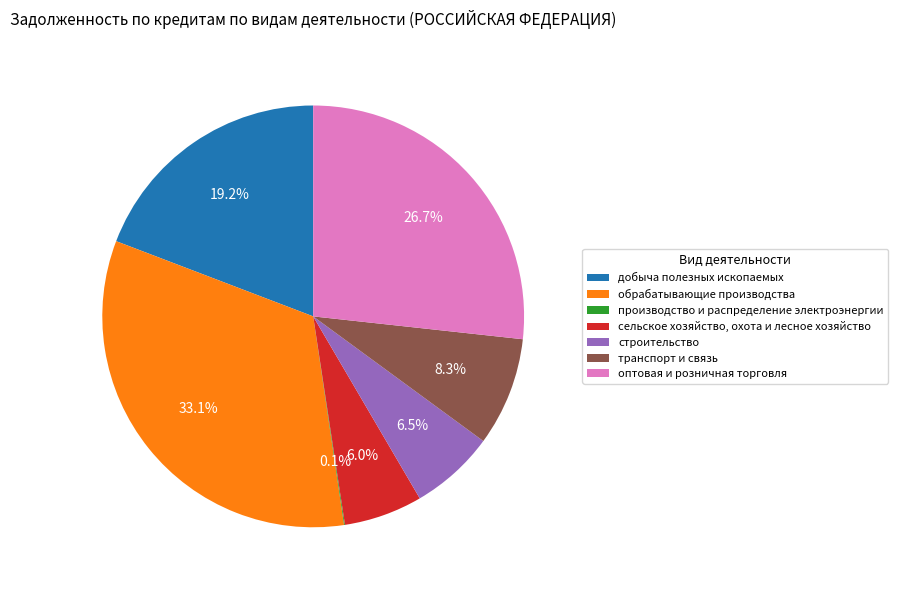

What is the largest slice in the pie chart?

обрабатывающие производства